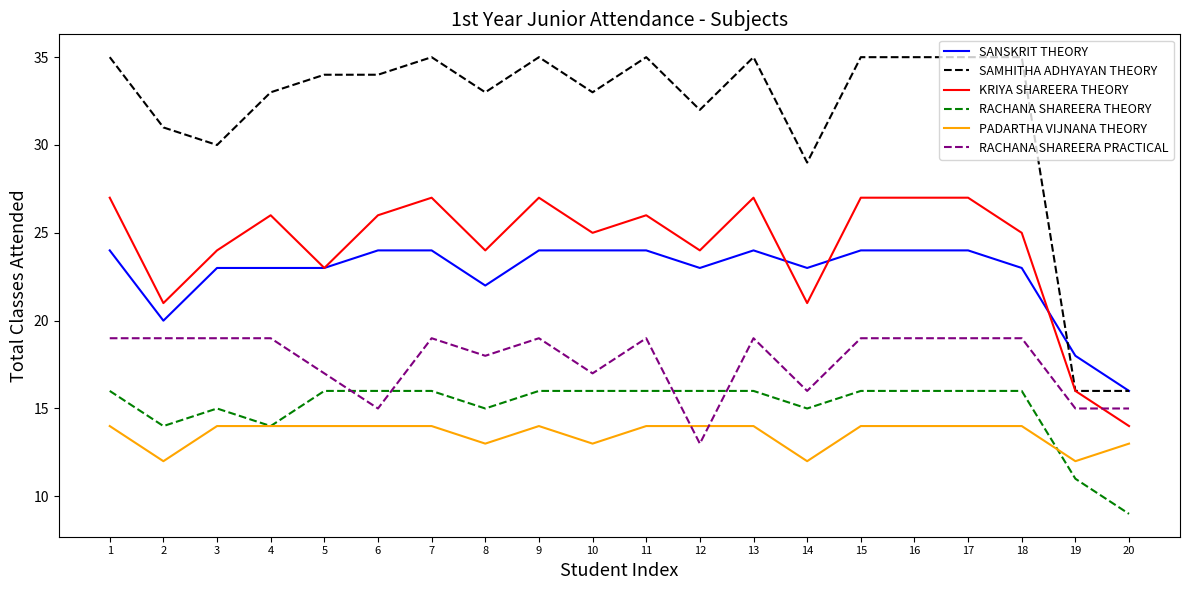

What is the greatest value displayed?

35